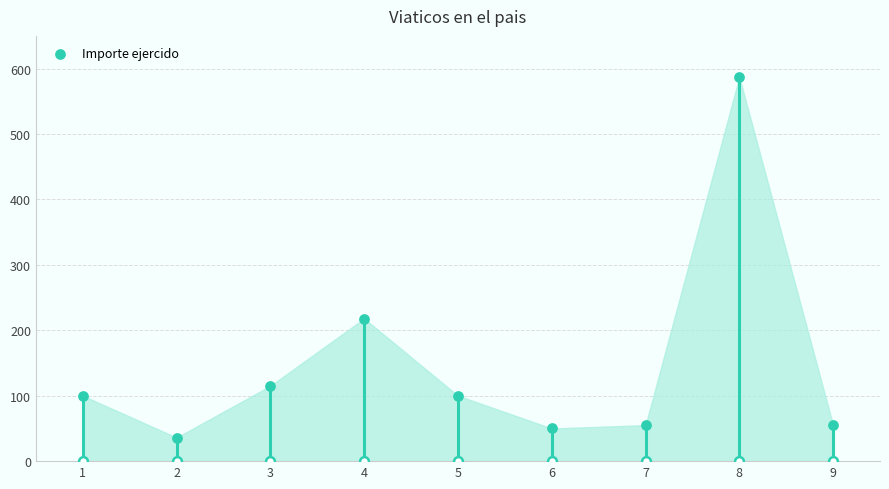

What is the ratio of the value at 3 to the value at 2?

3.2